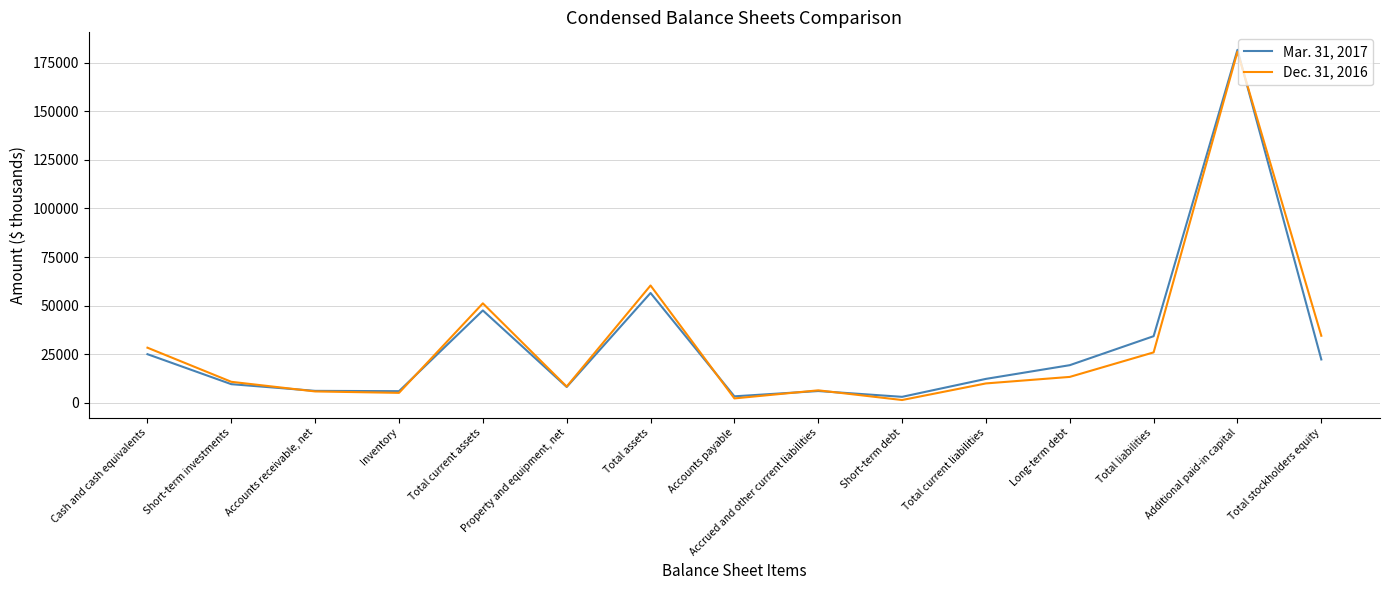

At Inventory, list the series in order from smallest to largest.

Dec. 31, 2016, Mar. 31, 2017